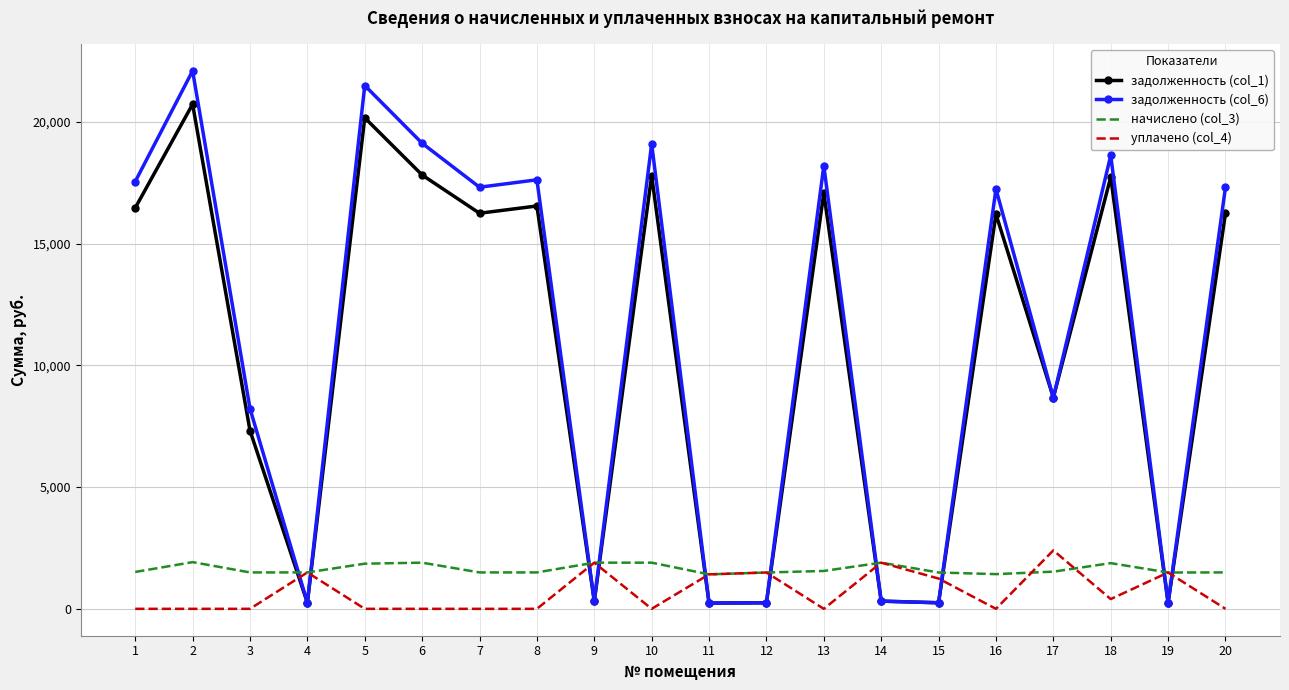

Is the value of начислено (col_3) at 2 greater than the value of задолженность (col_6) at 10?

No